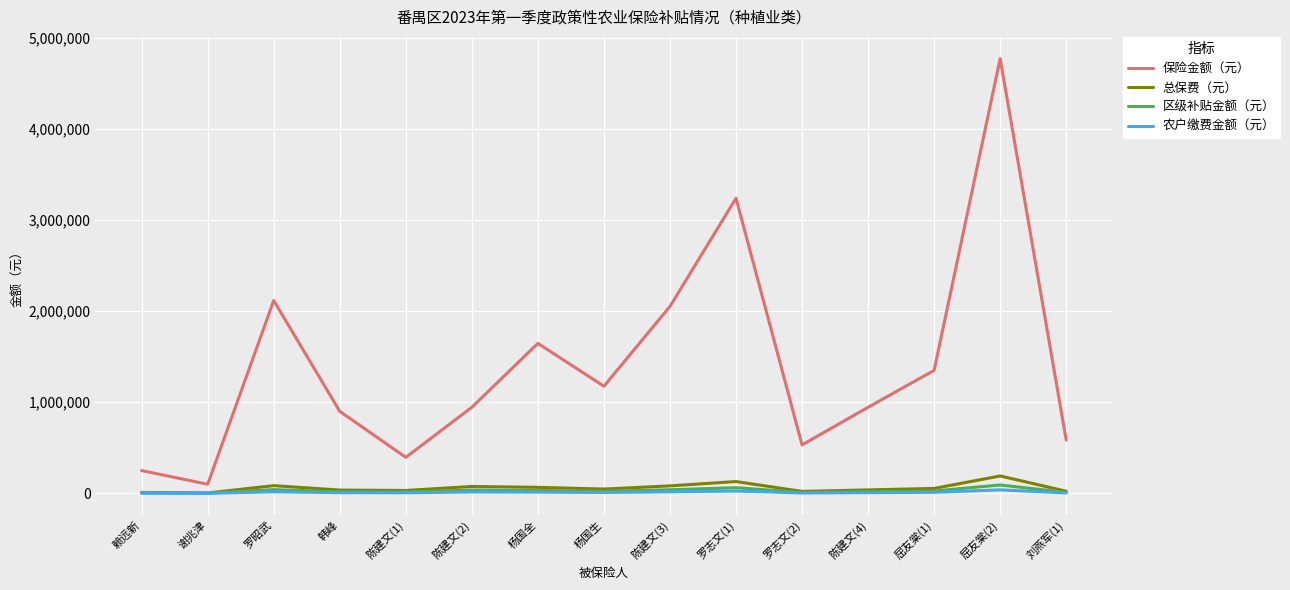

Which series has the largest range (max minus min)?

保险金额（元）